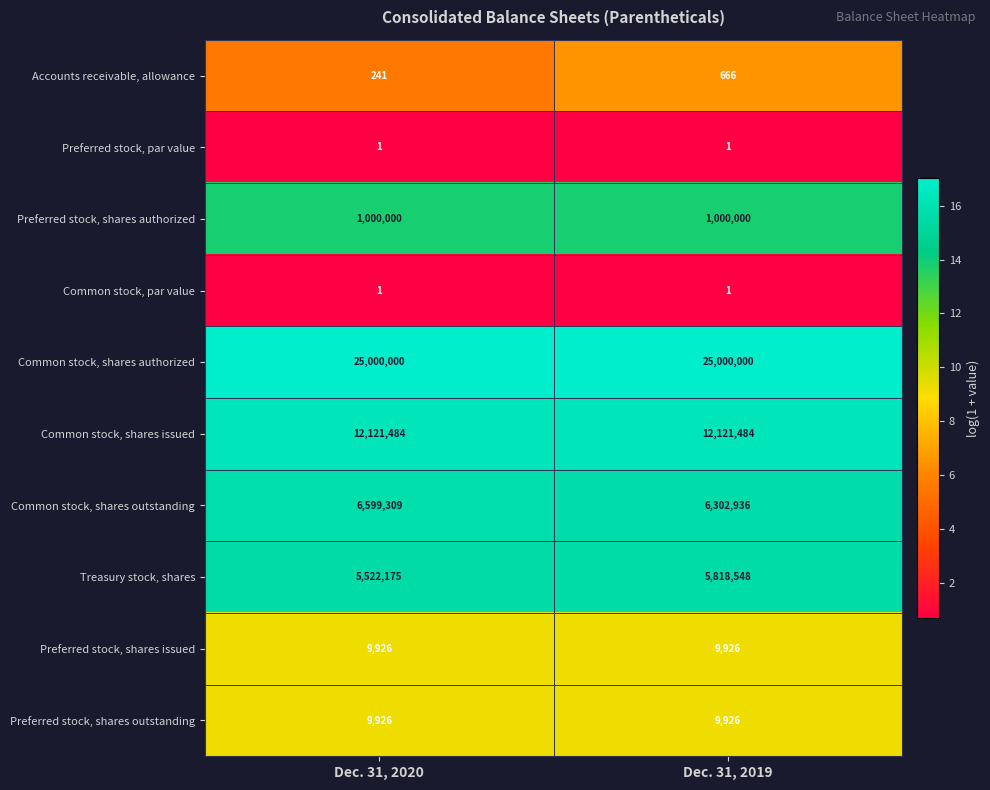

What is the maximum value shown in the chart?

25000000